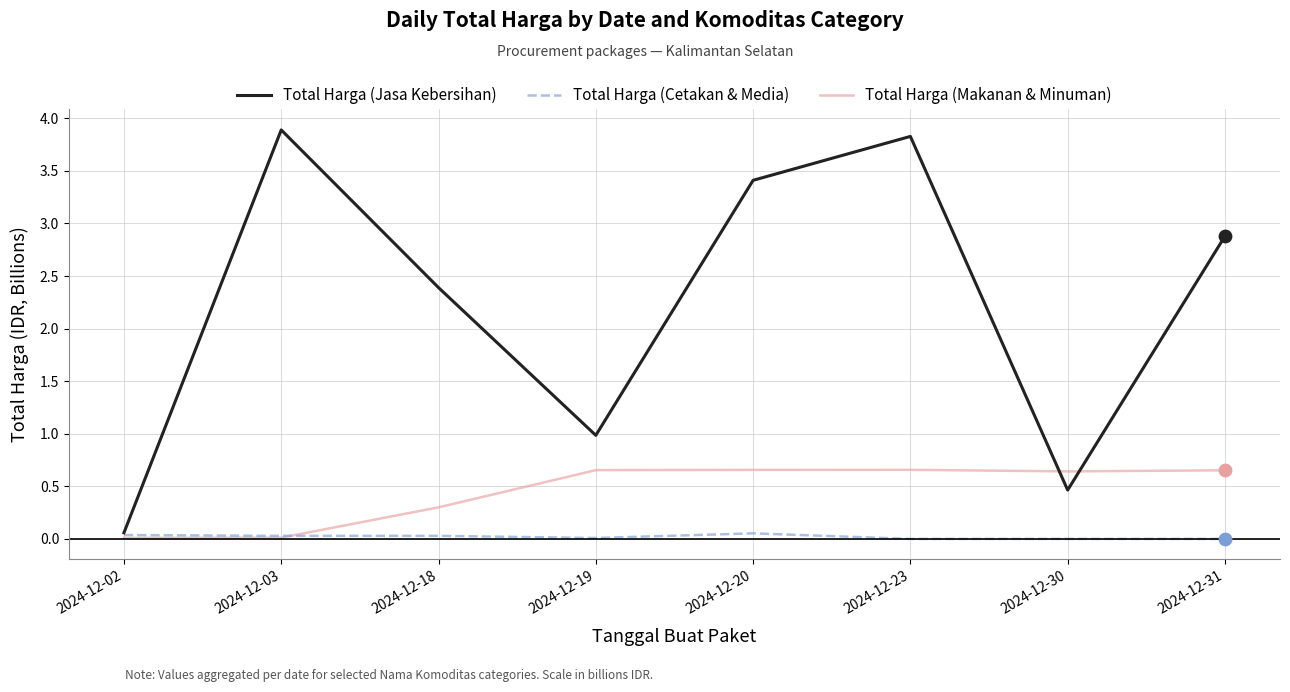

Between 2024-12-02 and 2024-12-03, which series saw the biggest shift?

Total Harga (Jasa Kebersihan)